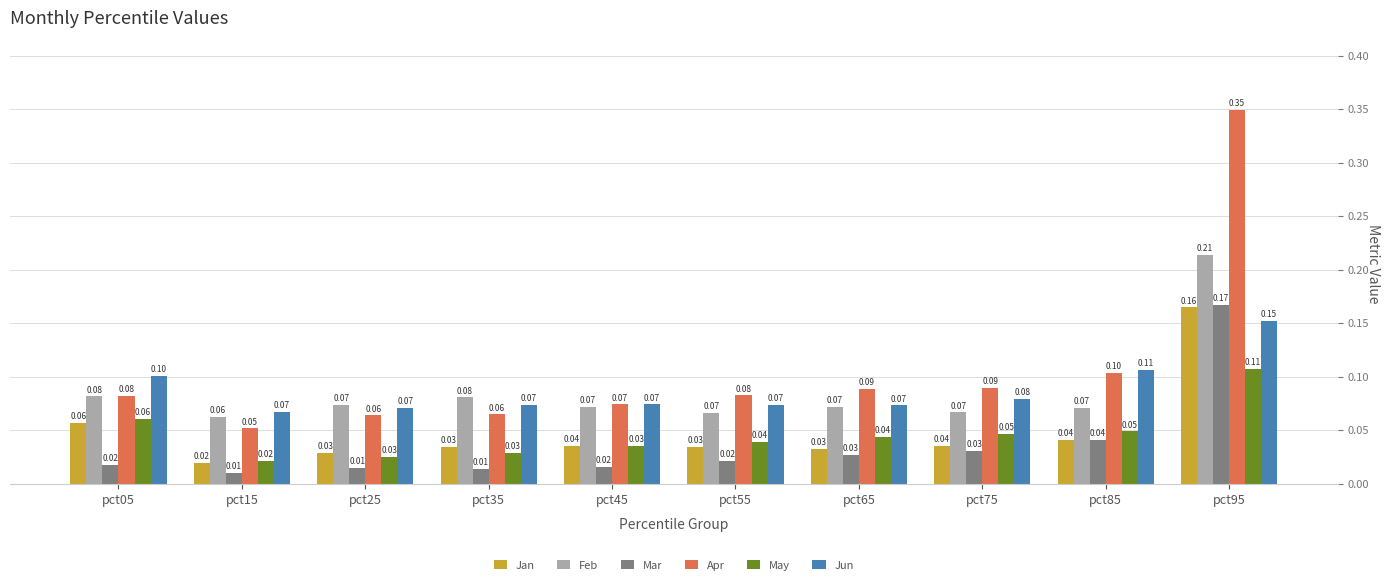

Between pct15 and pct95, which series saw the biggest shift?

Apr